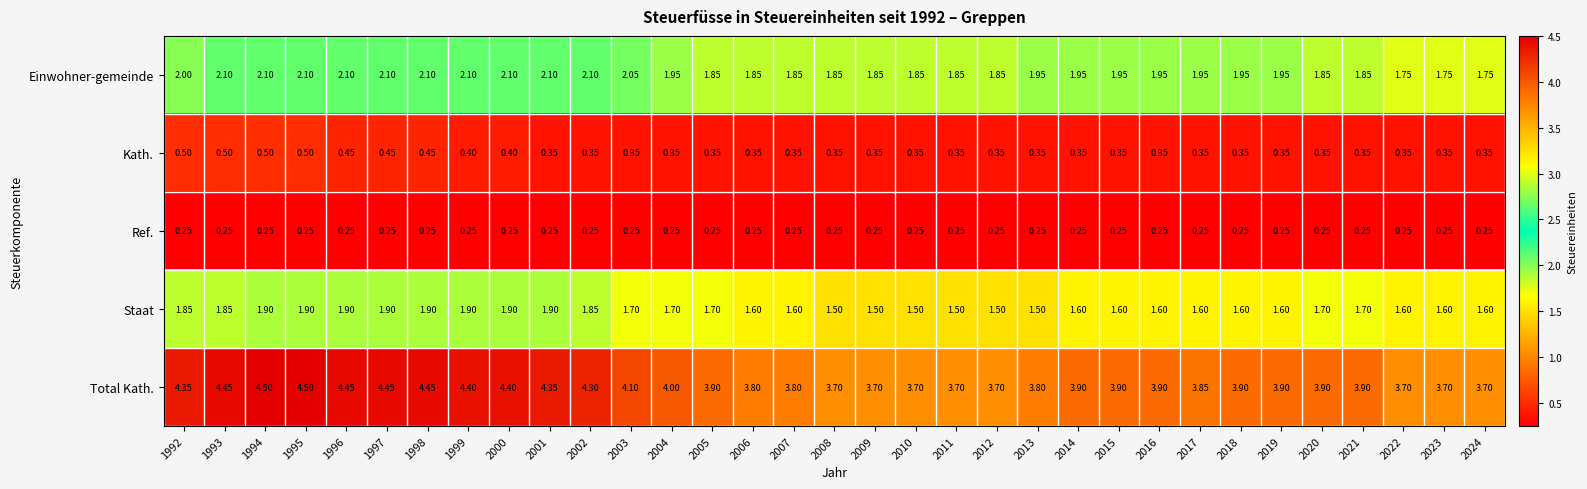

Rank the series at 2001 from lowest to highest value.

Ref., Kath., Staat, Einwohner-gemeinde, Total Kath.